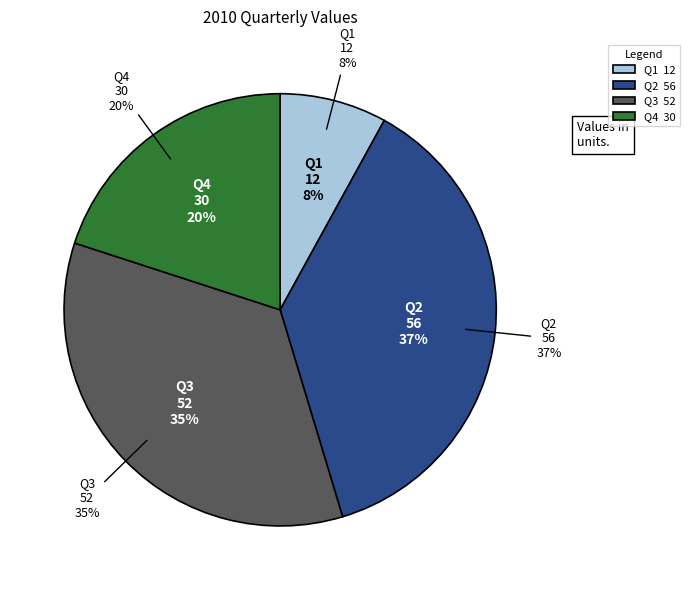

What is the largest slice in the pie chart?

Q2